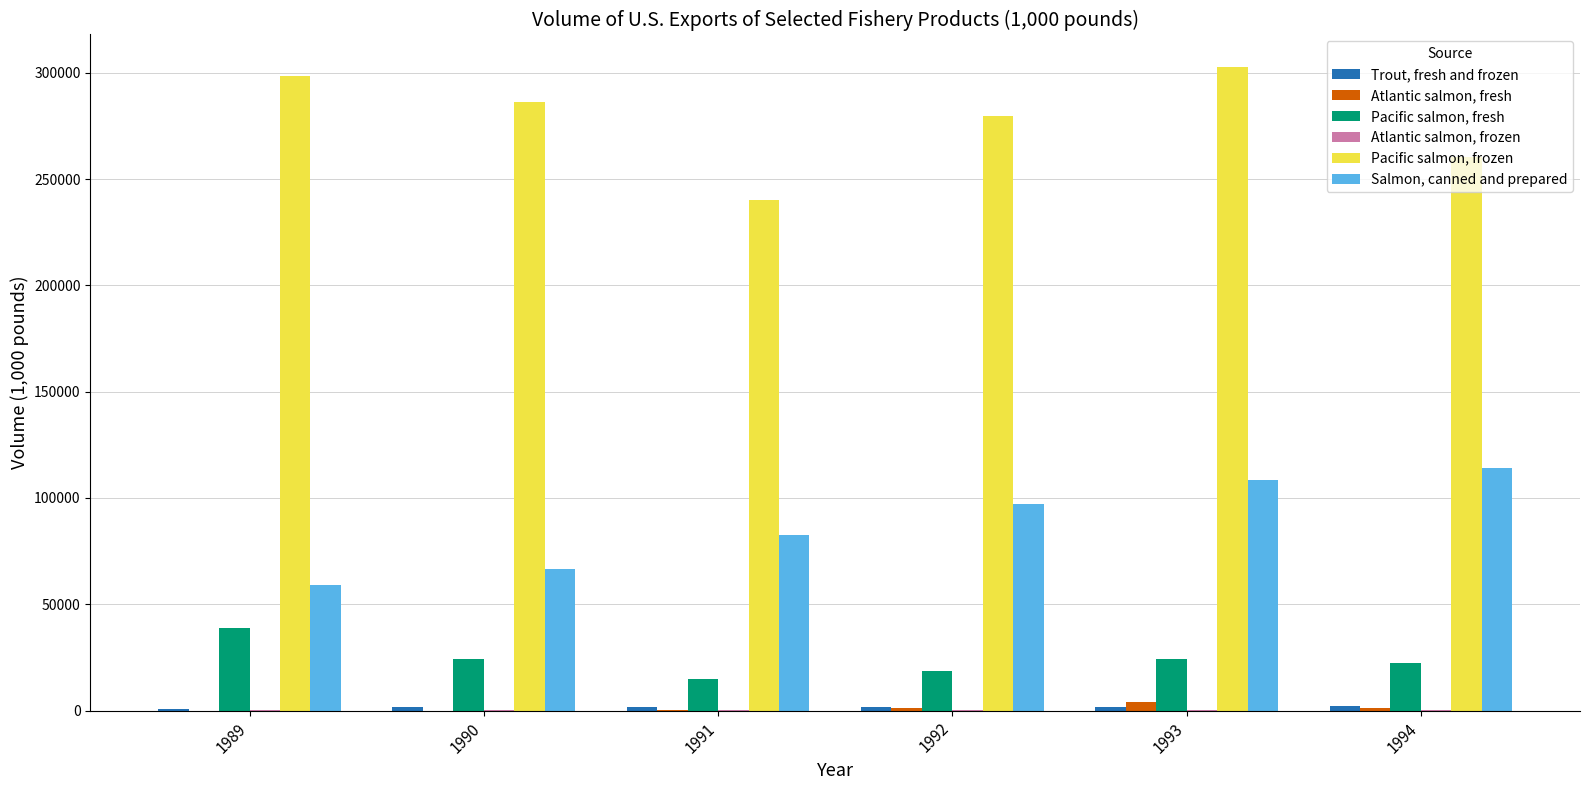

Is the value of Atlantic salmon, fresh at 1994 greater than the value of Salmon, canned and prepared at 1992?

No